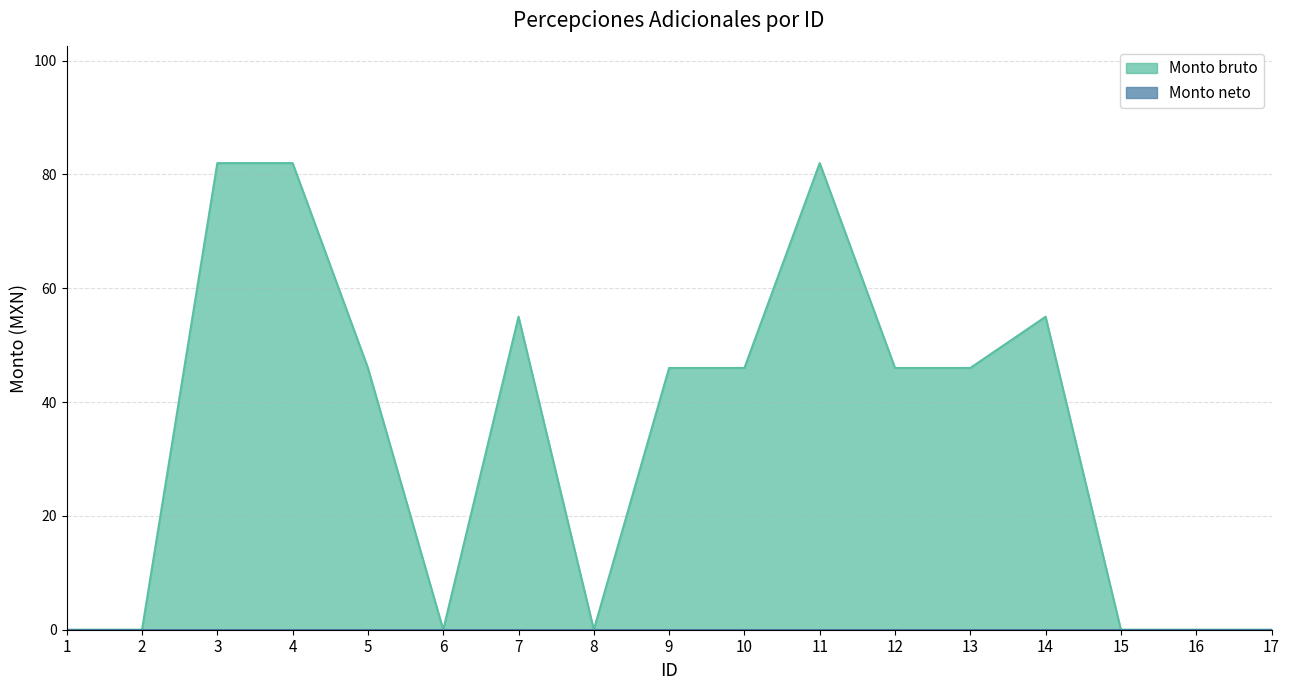

What is the greatest value displayed?

82